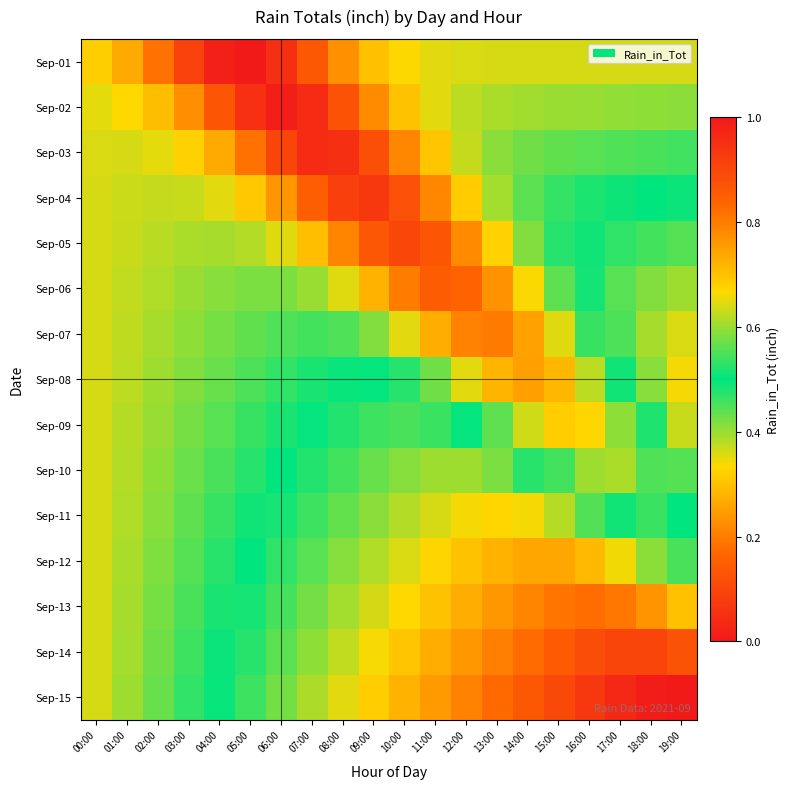

Which series changed the most between 01:00 and 10:00?

Sep-15